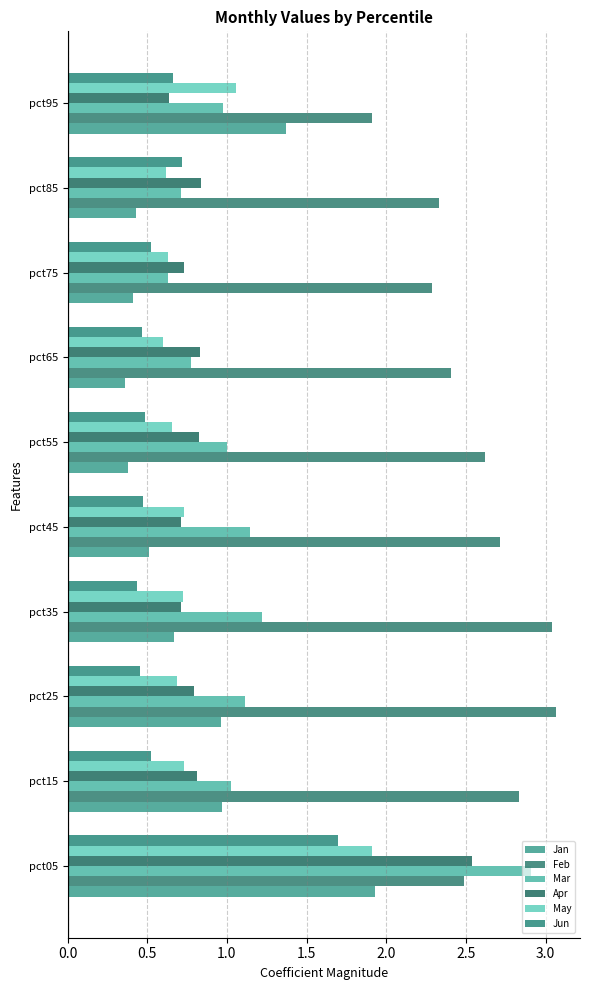

What is the maximum value for Jan?

1.9